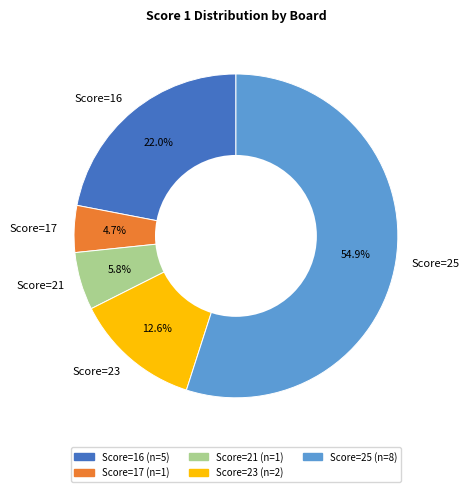

Which slice is the smallest?

Score=17